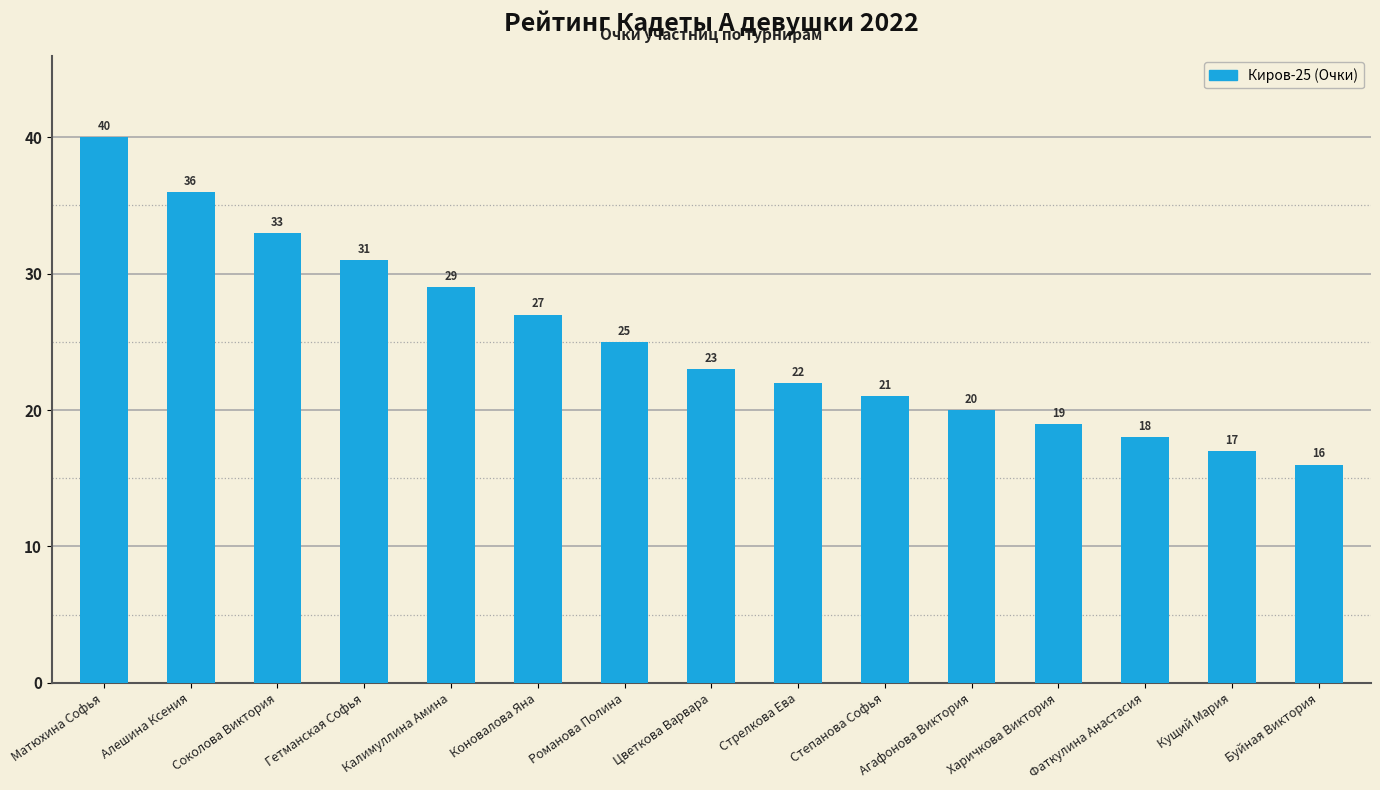

Reading left to right, list all the values displayed in this chart.

40	36	33	31	29	27	25	23	22	21	20	19	18	17	16